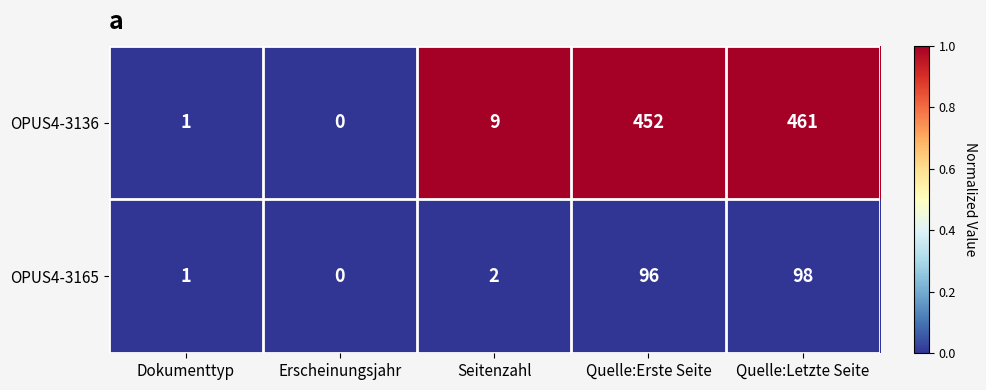

What is the greatest value displayed?

461